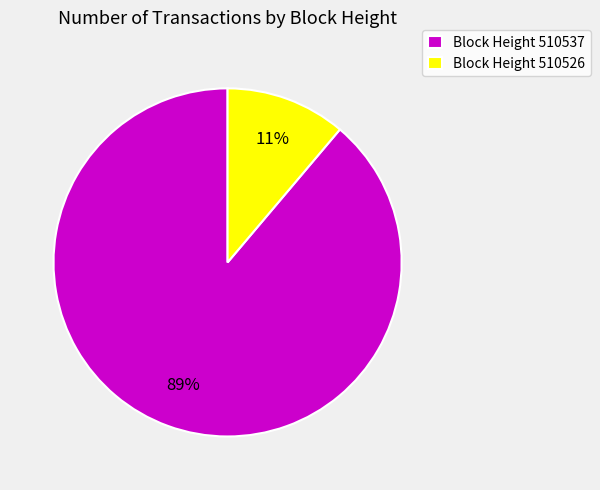

Do Block Height 510537 and Block Height 510526 together represent more than half of the pie?

Yes